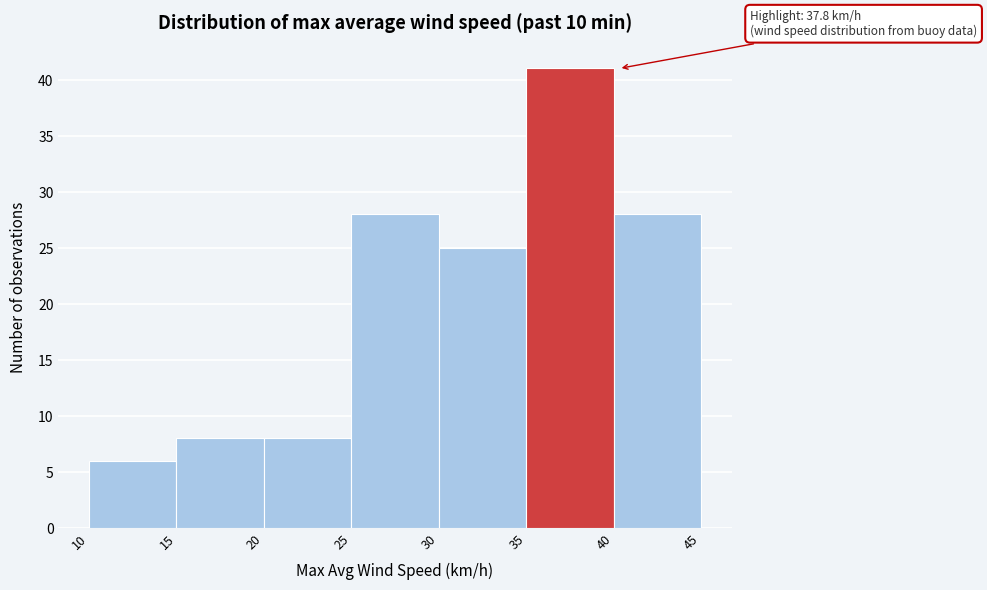

Over which range of the x-axis is the bar tallest?

35 to 40